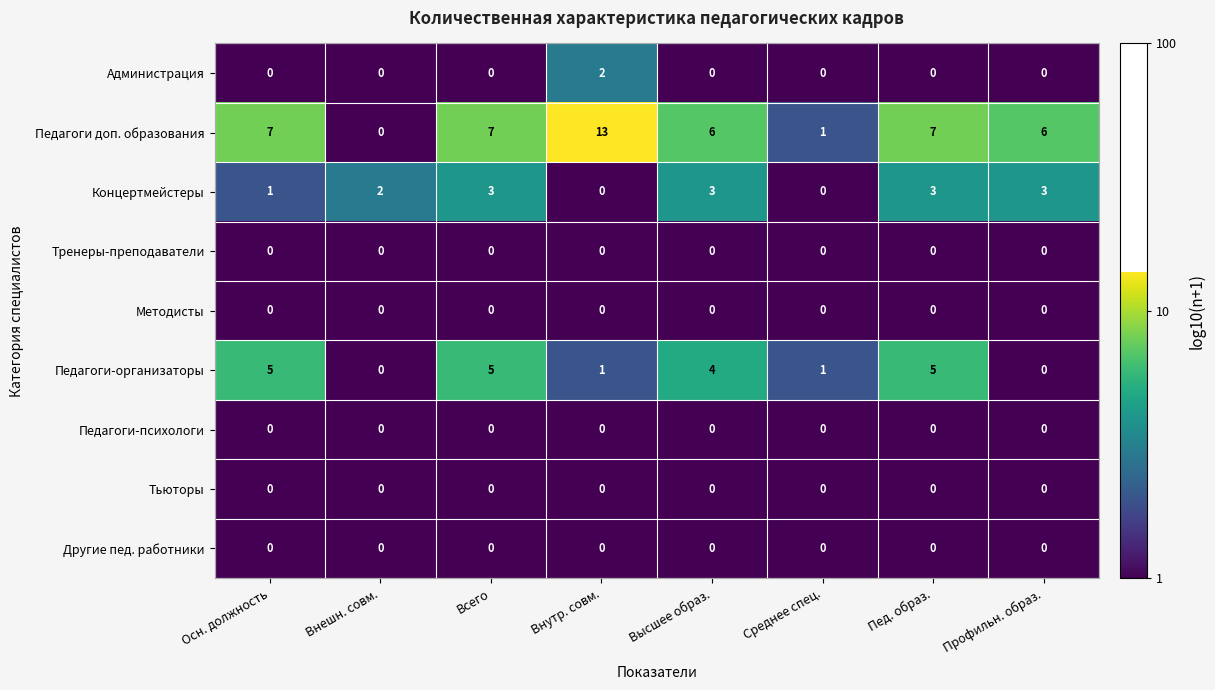

What is the difference between the maximum and second lowest values in the Педагоги доп. образования series?

12